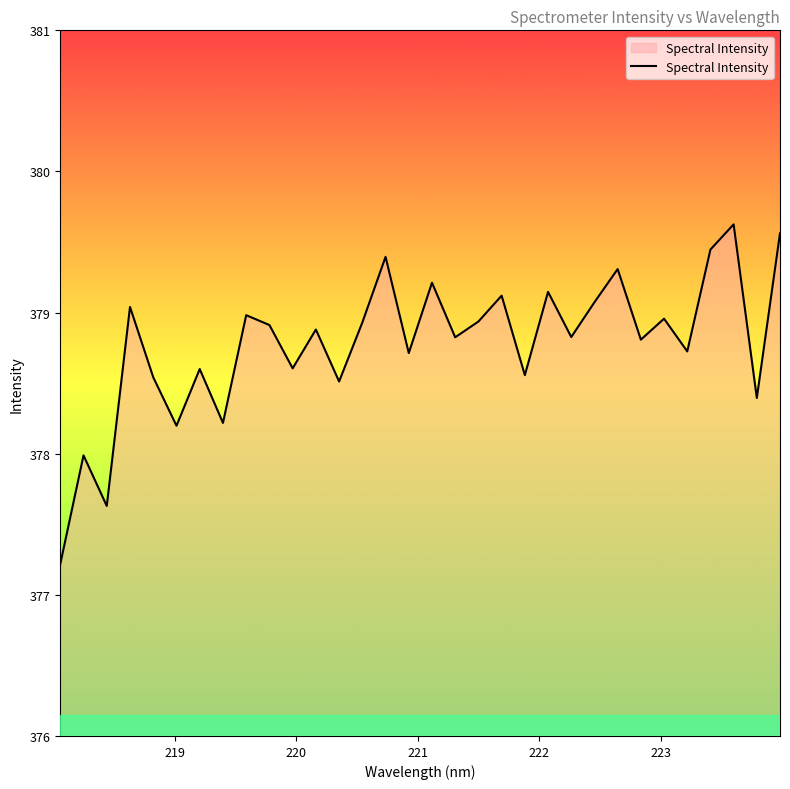

What is the maximum value shown in the chart?

379.6